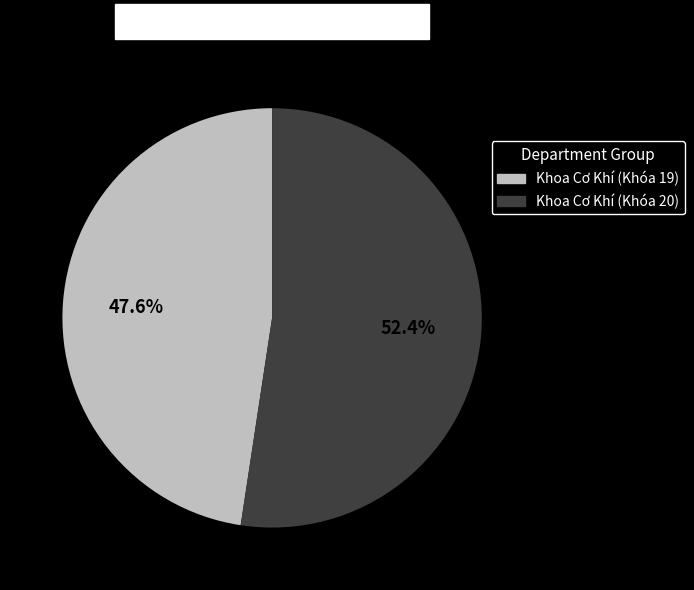

Is there any slice that represents more than half of the pie?

Yes